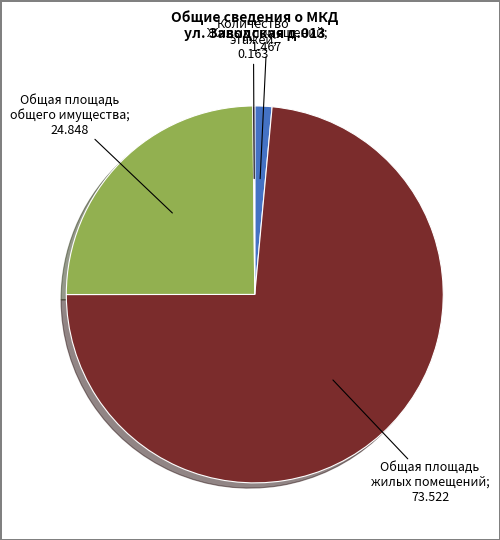

Is there a majority slice in this chart?

Yes